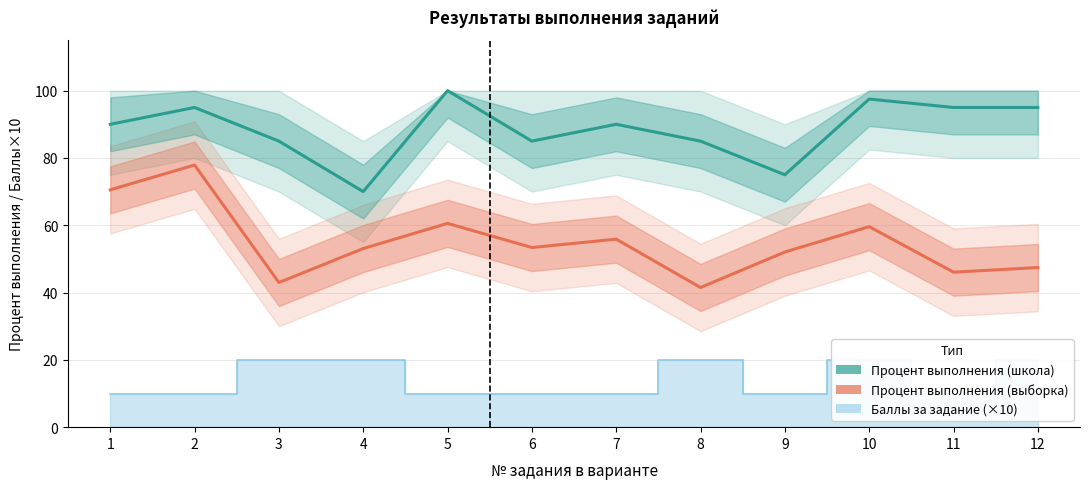

What is the sum of the Процент выполнения (школа) values at 11 and 5?

195.0